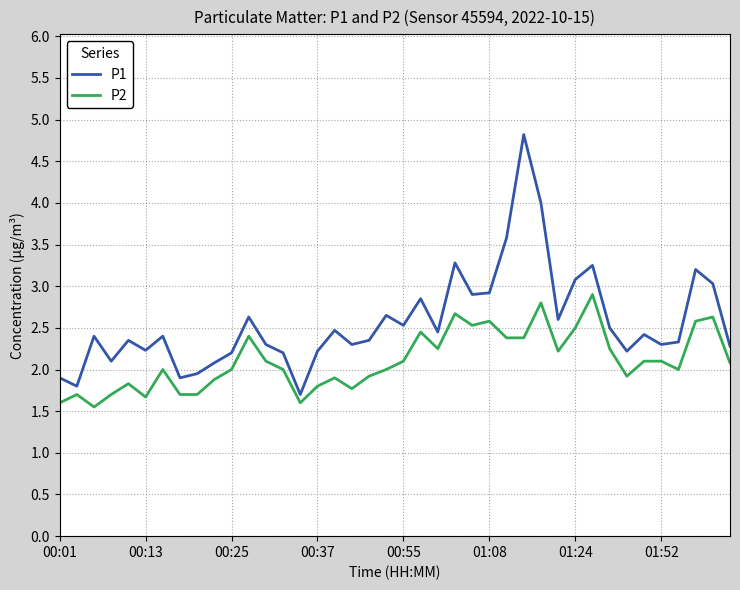

What is the difference between the maximum and minimum values in the P1 series?

3.1